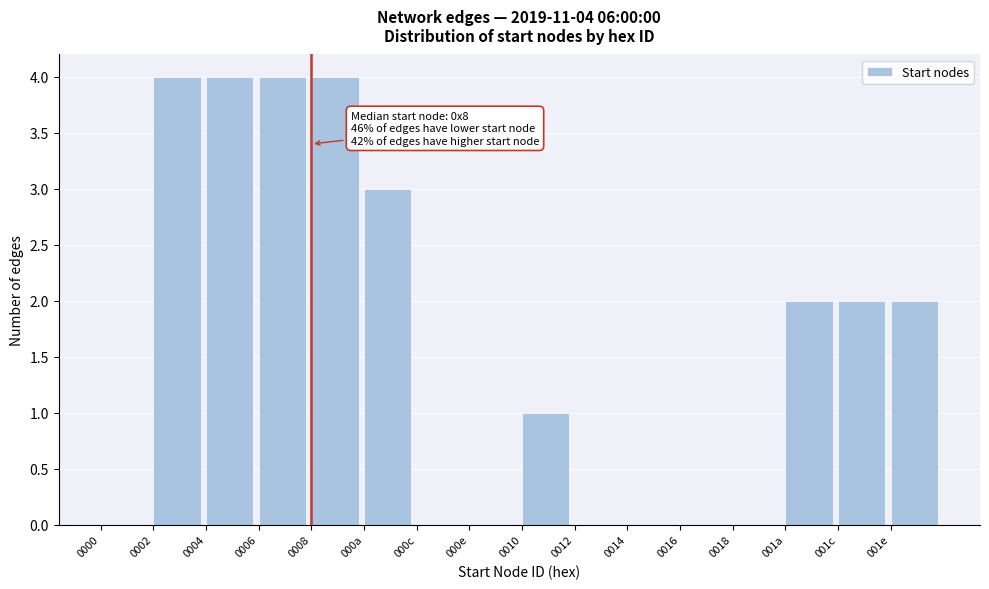

Reading right to left, transcribe all the data shown in this chart.

001e=2	001c=2	001a=2	0018=0	0016=0	0014=0	0012=0	0010=1	000e=0	000c=0	000a=3	0008=4	0006=4	0004=4	0002=4	0000=0